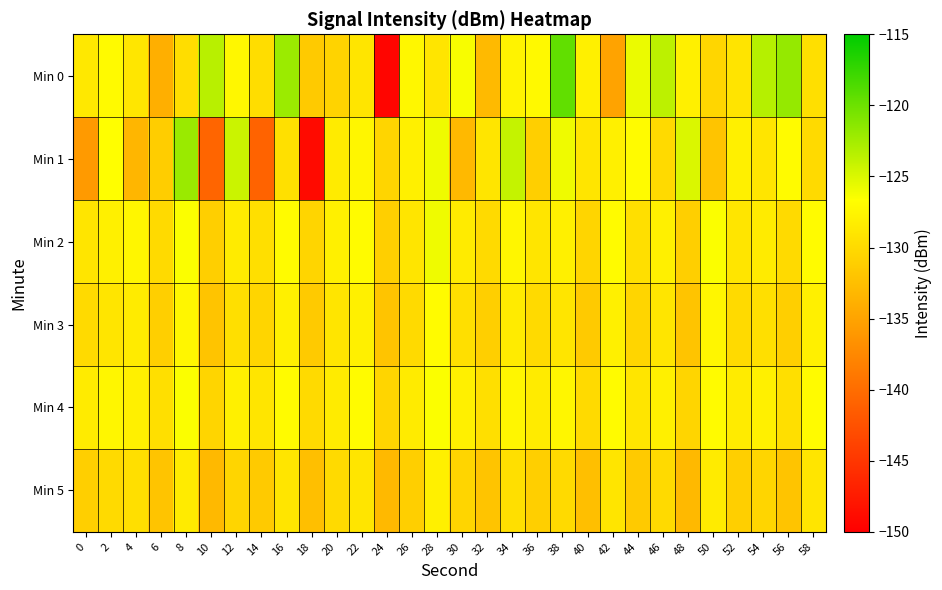

Between 26 and 20, which is larger?

26